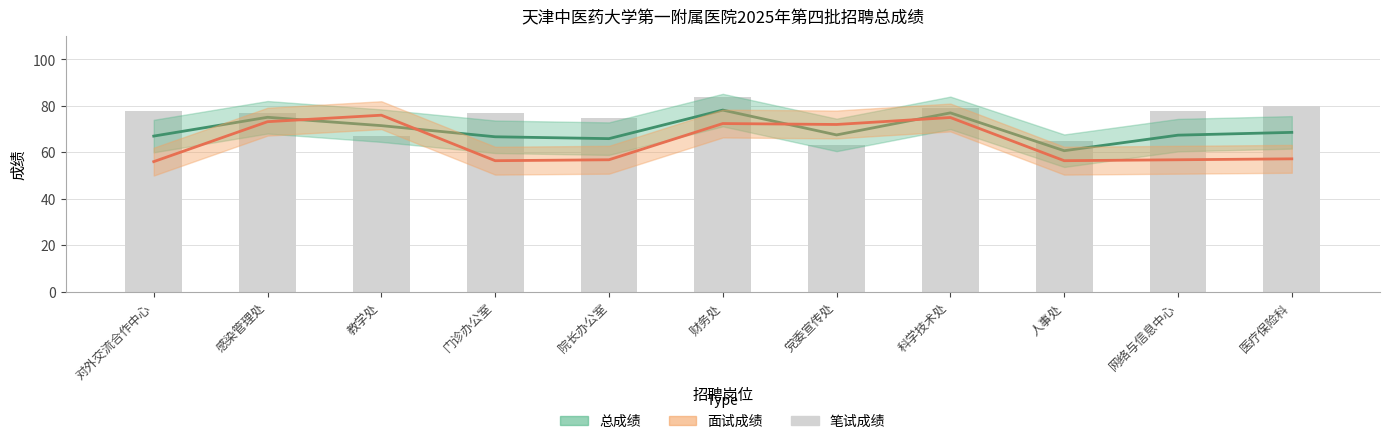

At which label does 面试成绩 first exceed 57?

感染管理处